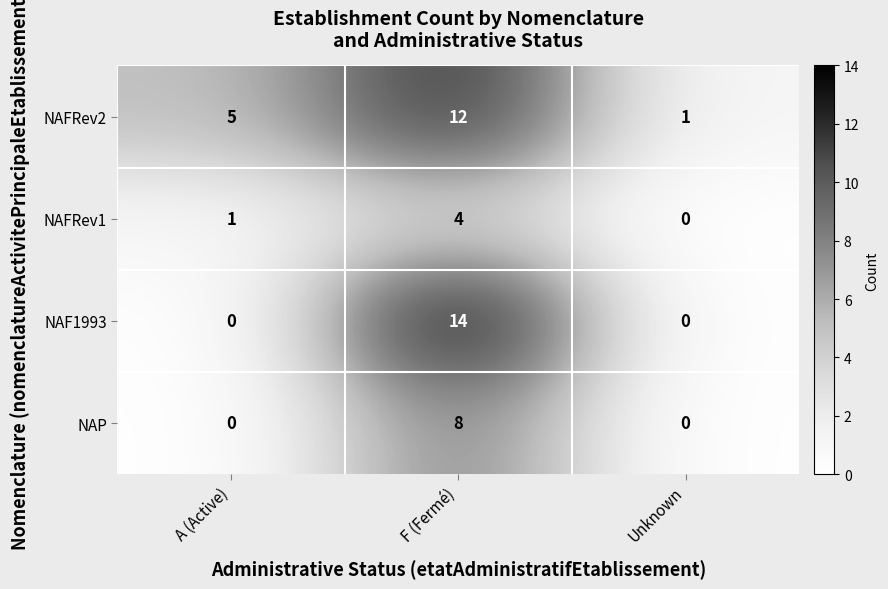

What is the difference between the highest and lowest values at A (Active)?

5